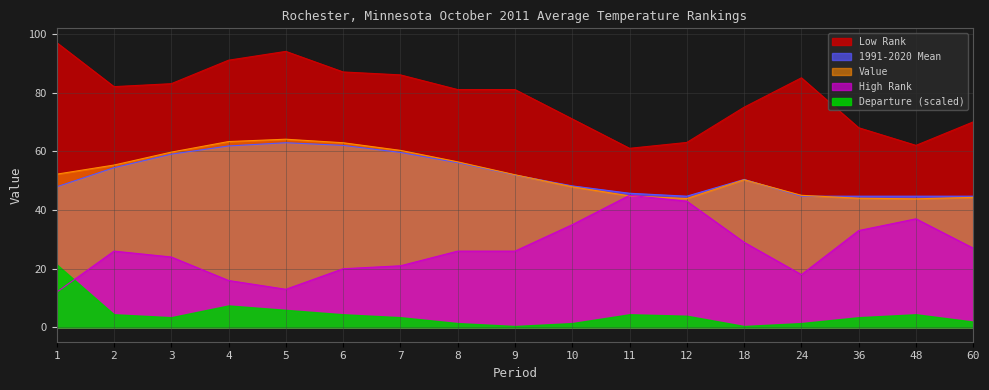

What is the difference between the second highest and second lowest values in the Value series?

19.4